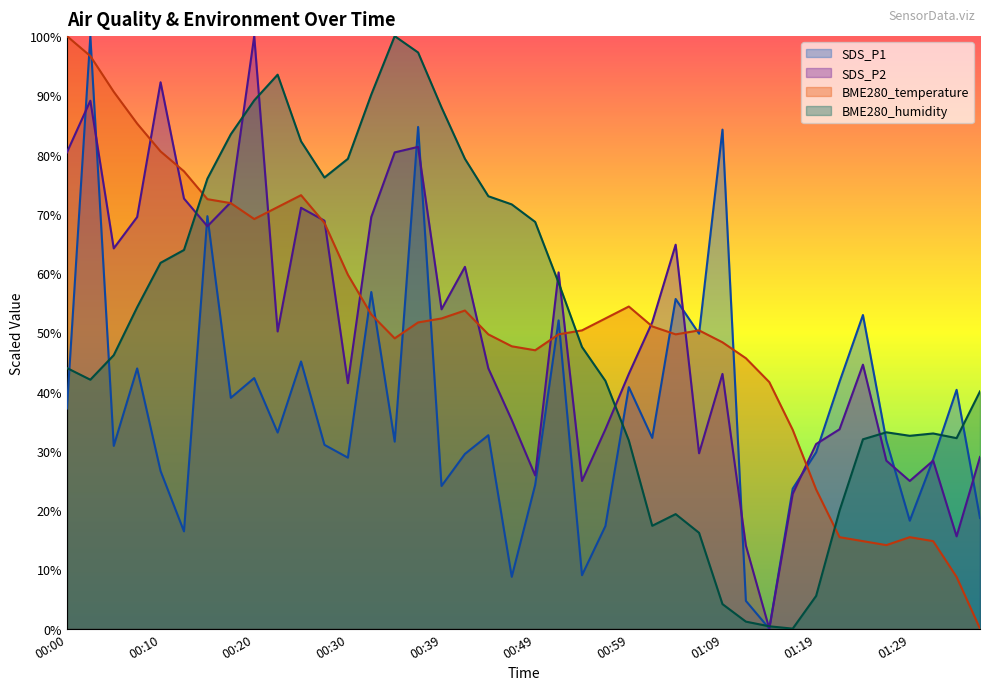

How many data points in BME280_humidity are less than 47?

20